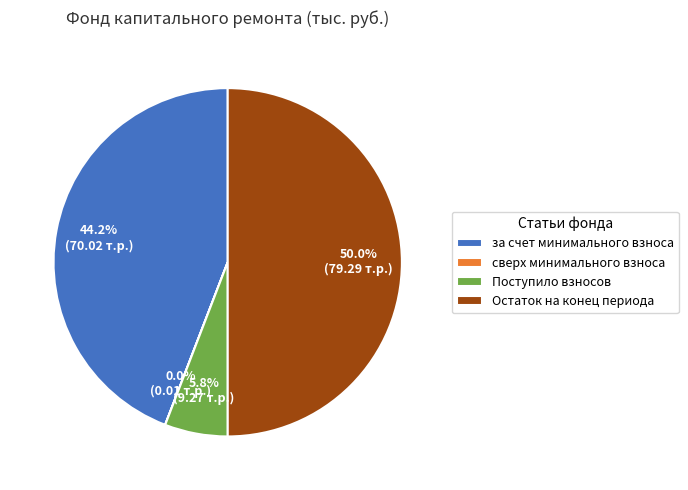

To the nearest percent, what is the average slice percentage?

25%